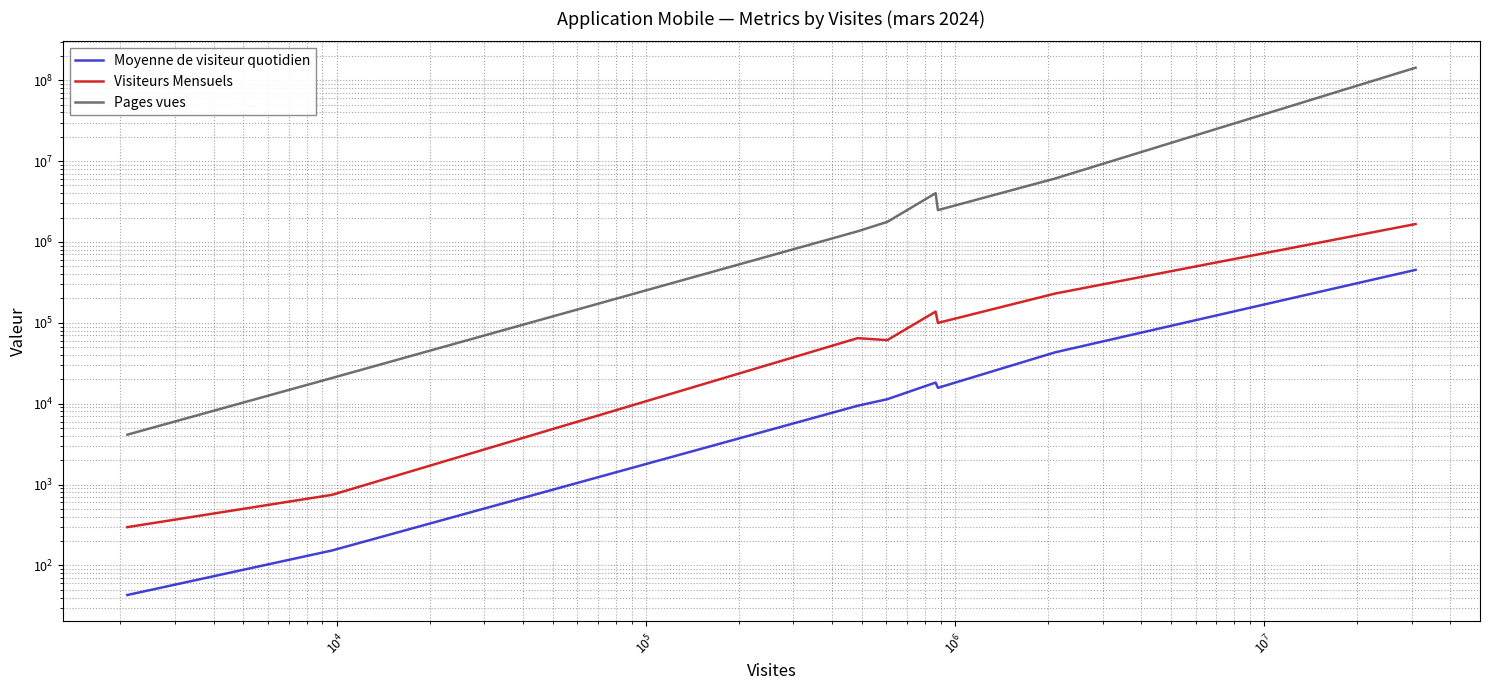

Where does the Visiteurs Mensuels series first go above 99658?

$\mathdefault{10^{6}}$